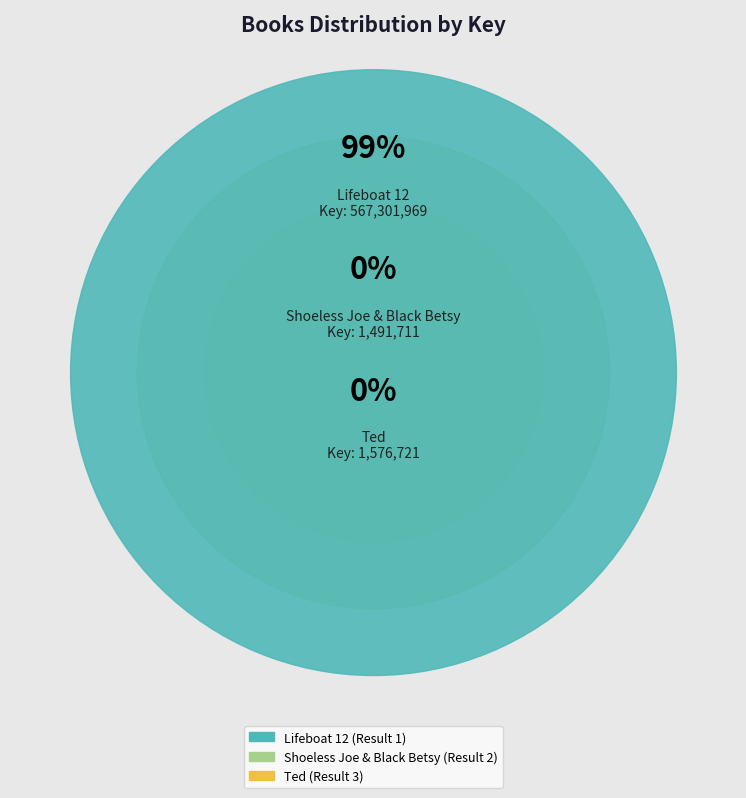

True or false: Shoeless Joe & Black Betsy (Result 2) accounts for 1% of the total.

False